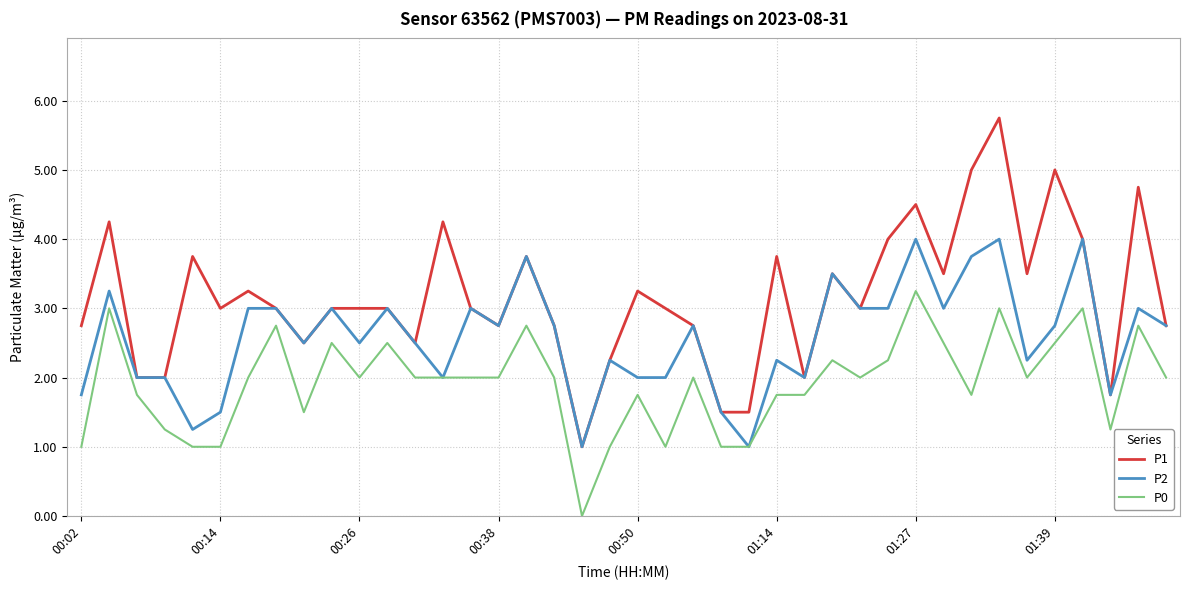

What are all the series names shown in the legend?

P1, P2, P0